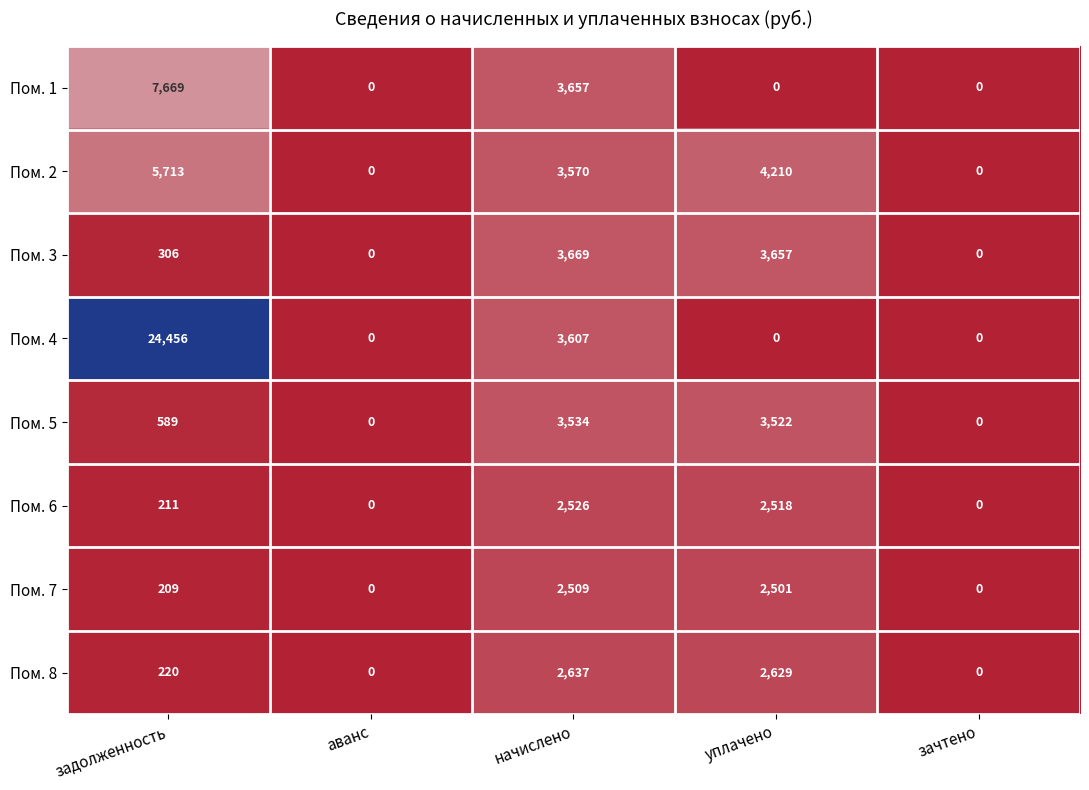

At which label does Пом. 3 reach its peak?

начислено